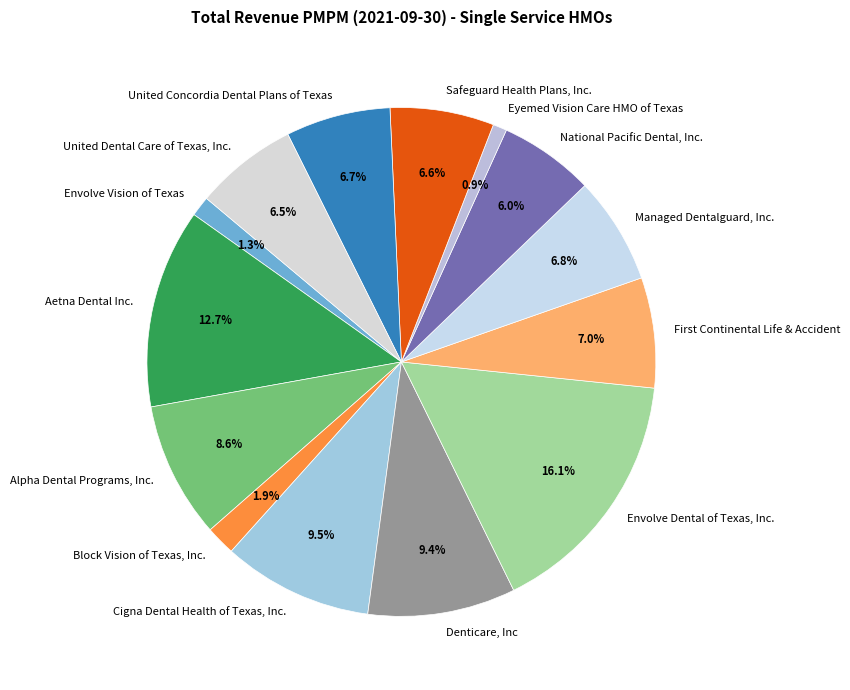

Is it true that Denticare, Inc is 9% of the pie?

True